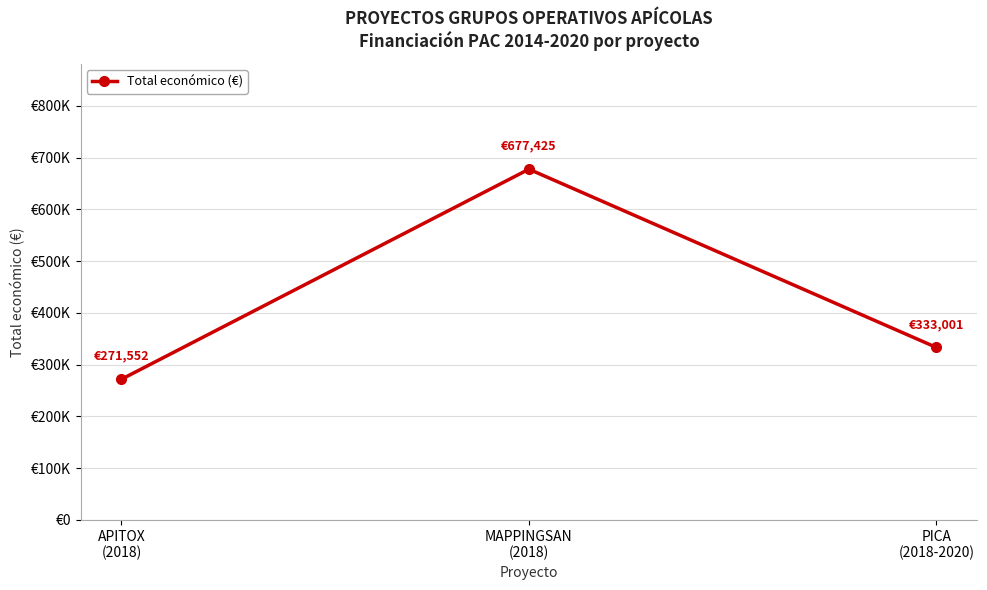

The chart shows a value of 677425 at MAPPINGSAN
(2018). True or false?

True